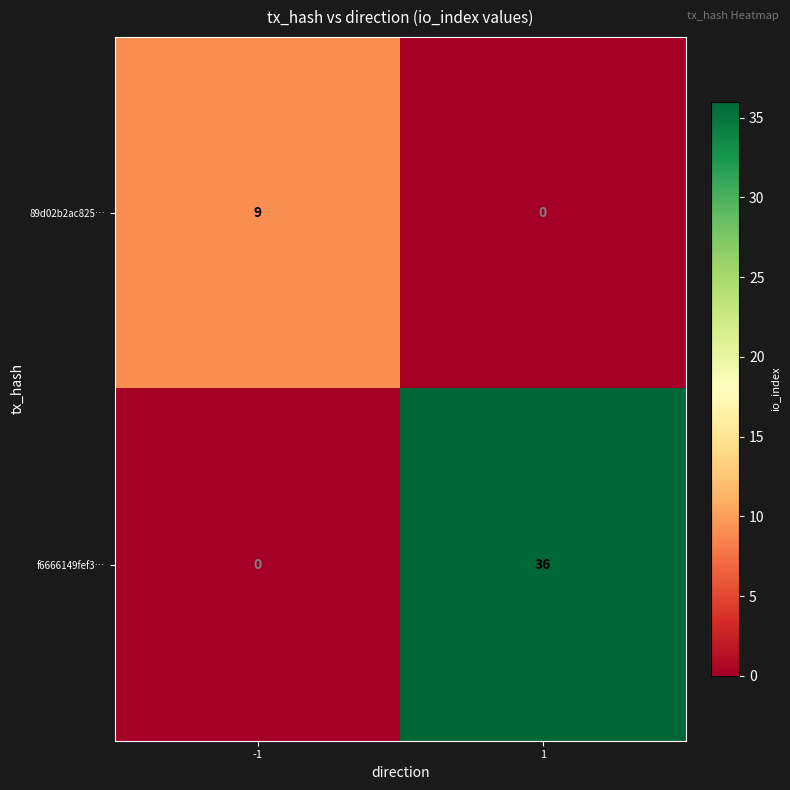

At how many categories does at least one series exceed 11?

1